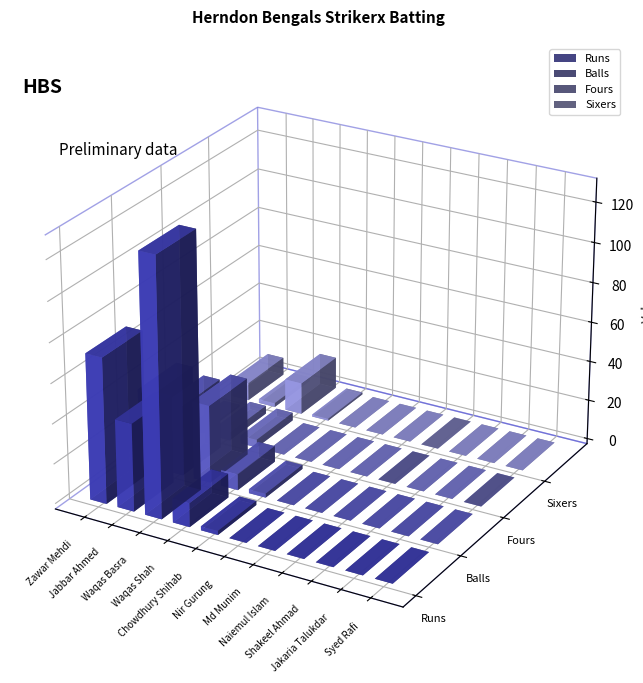

Is the value of Balls at Syed Rafi greater than the value of Sixers at Shakeel Ahmad?

No